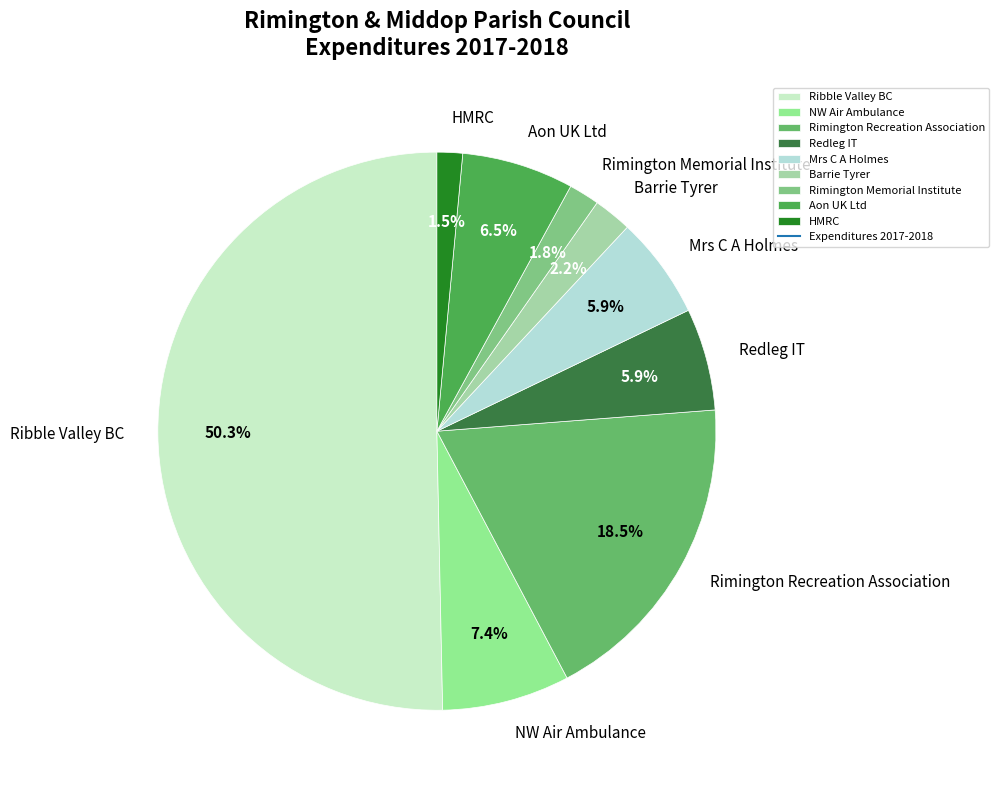

Which slice represents more than half of the pie?

Ribble Valley BC